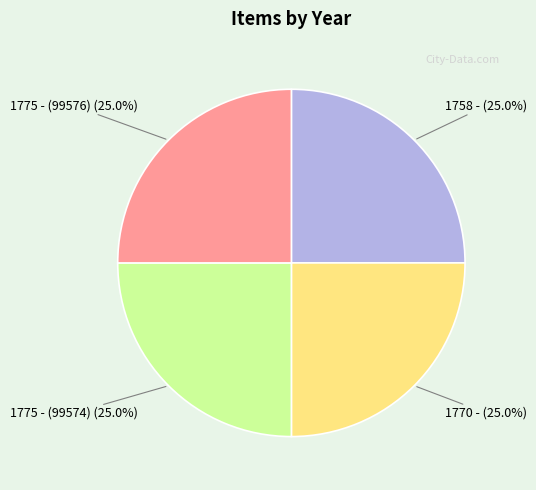

Does any single category account for the majority?

No